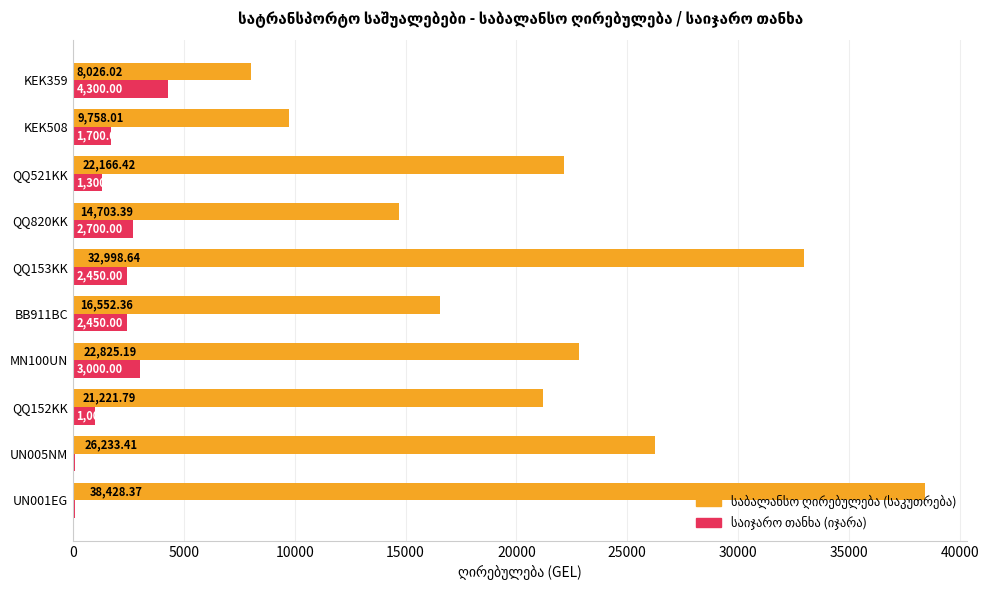

What is the total value across all series at QQ152KK?

22221.8